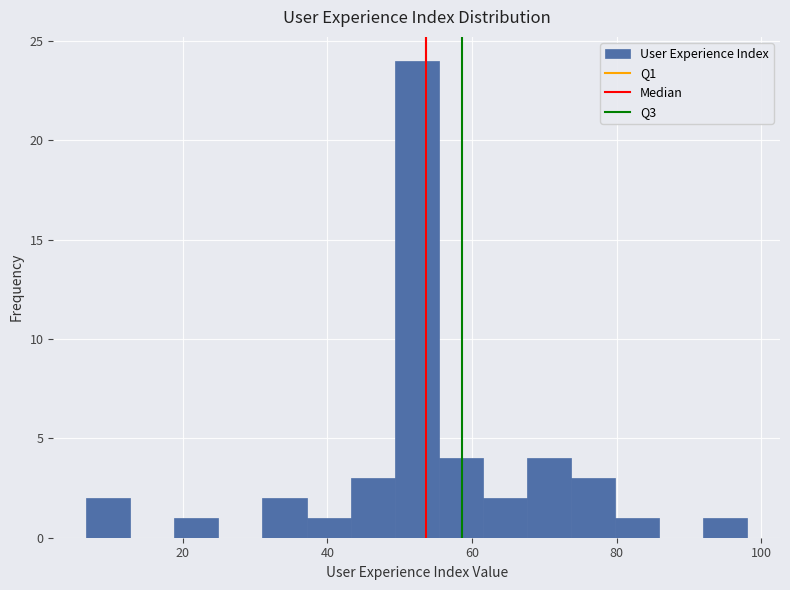

Around what value on the x-axis is the tallest bar? Give the approximate position of its centre, as read against the axis.

52